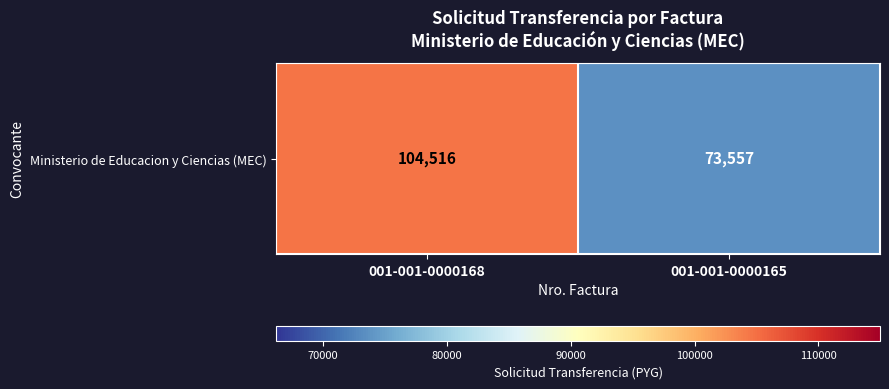

What is the change in value from 001-001-0000168 to 001-001-0000165?

-30959